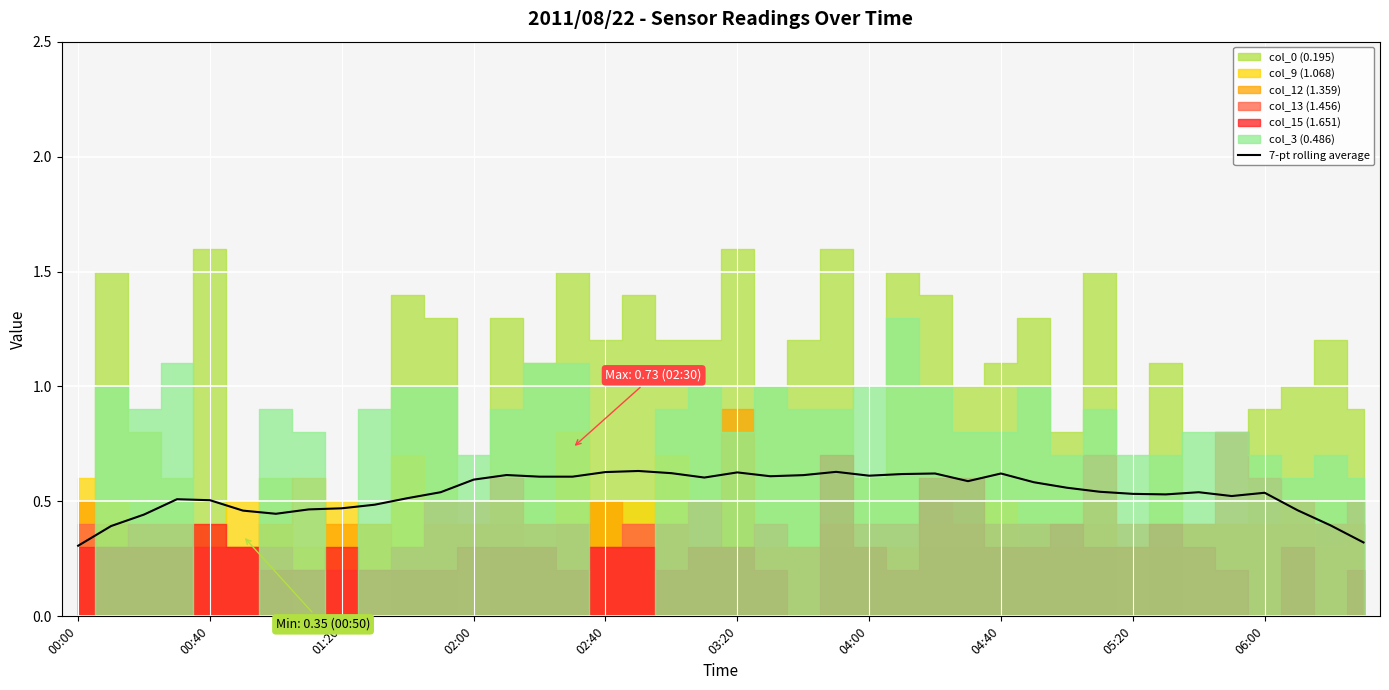

True or false: 7-pt rolling average has a value of 0.4 at 03:20.

False